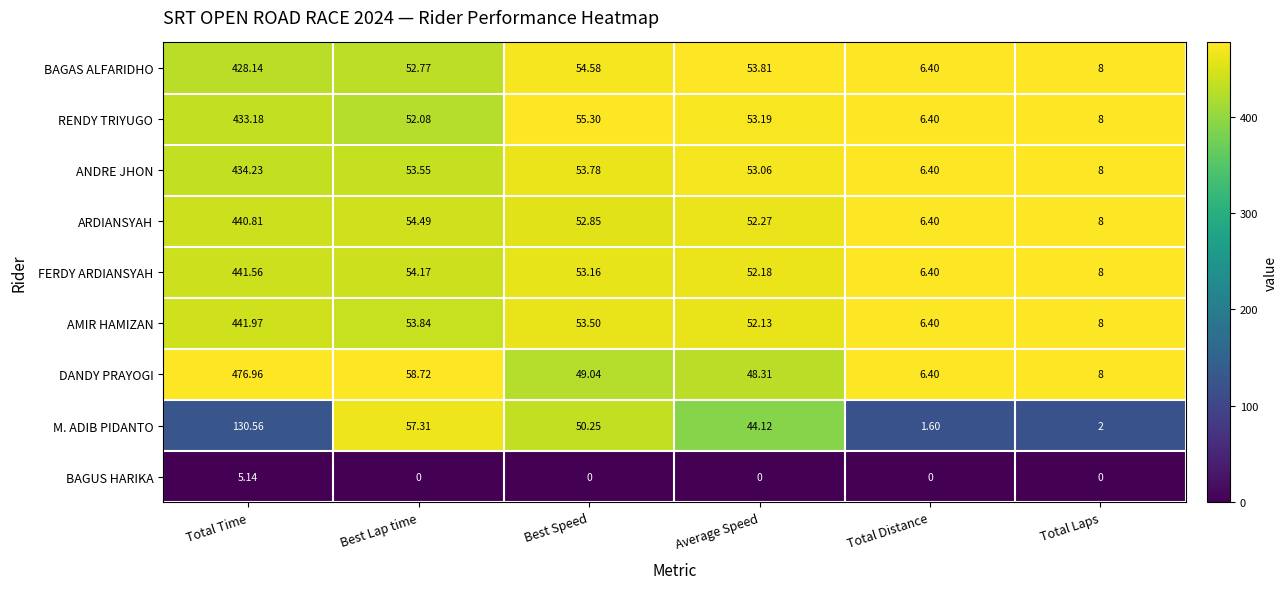

What is the greatest value displayed?

477.0